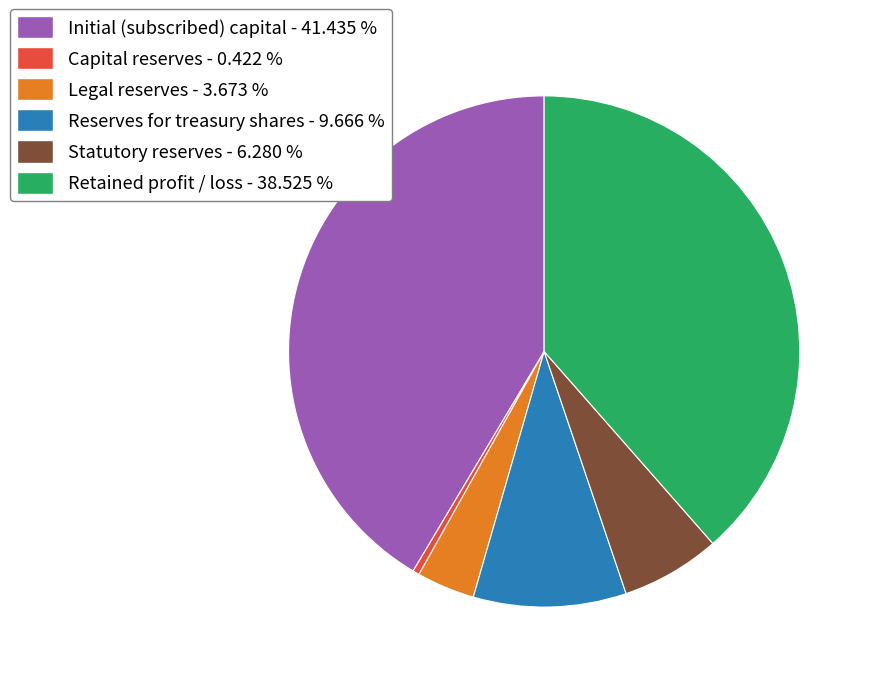

True or false: Capital reserves accounts for 0% of the total.

True